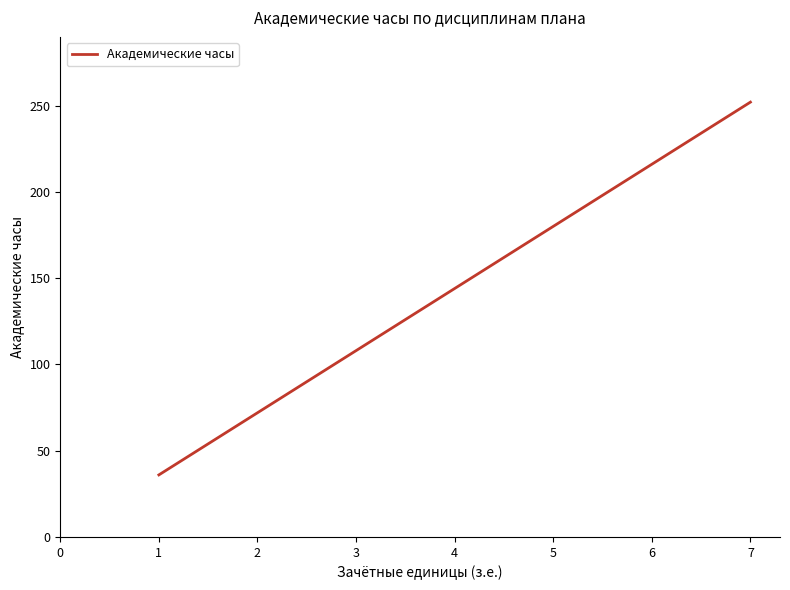

Is it true that the value at 2 is 107?

False